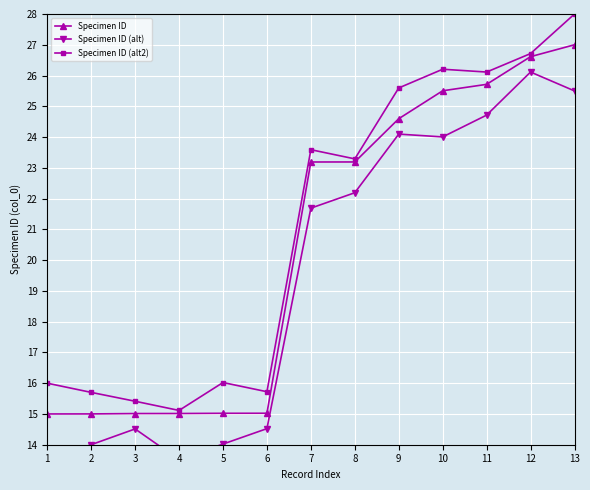

True or false: Specimen ID and Specimen ID (alt2) cross at least once.

False